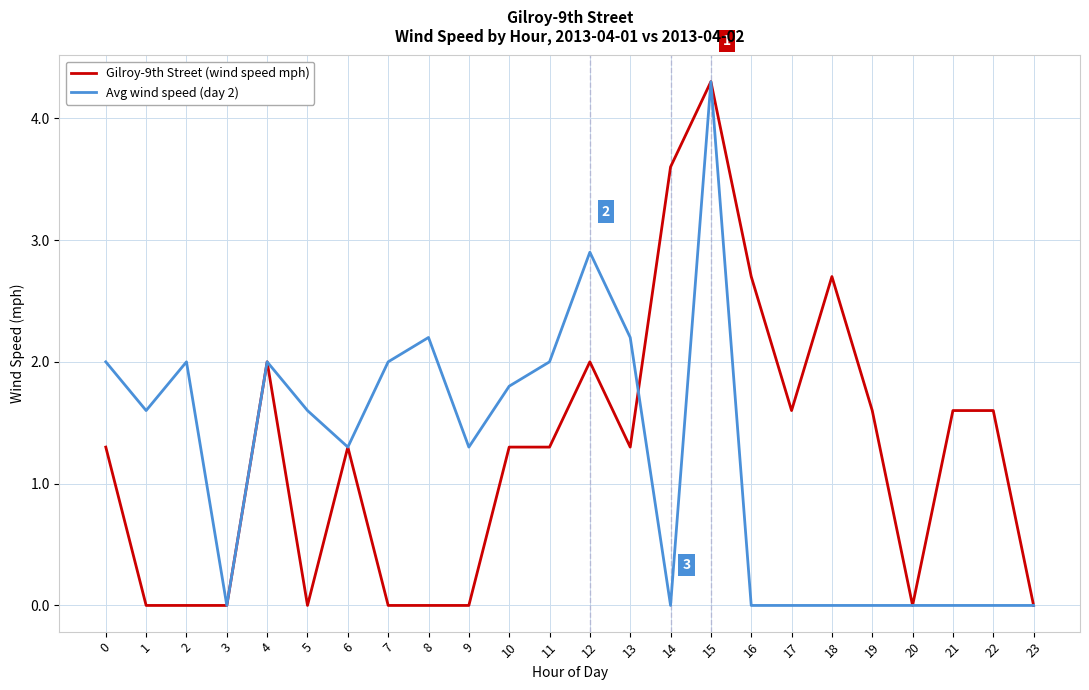

At 7, list the series in order from largest to smallest.

Avg wind speed (day 2), Gilroy-9th Street (wind speed mph)